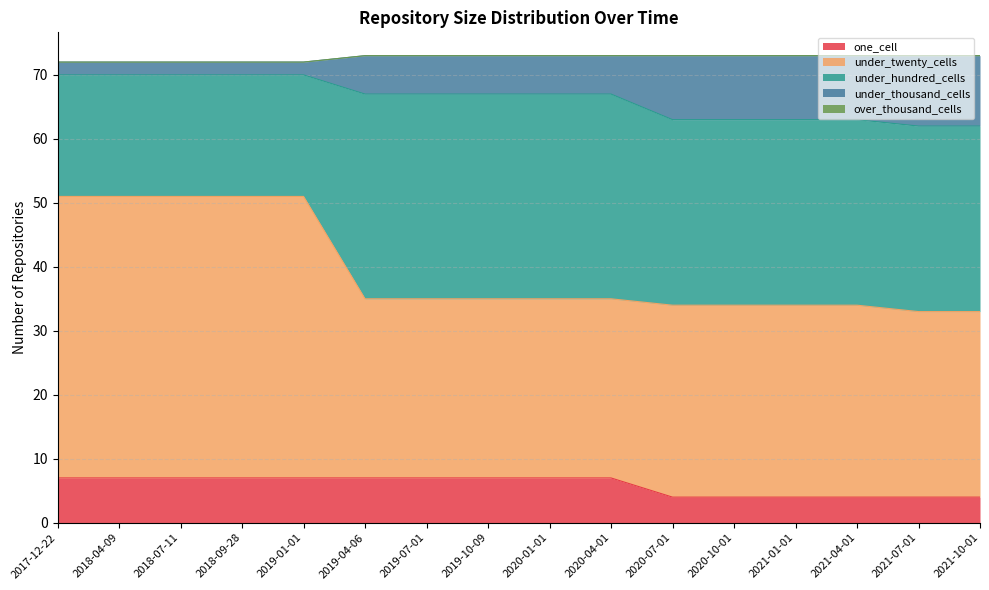

True or false: one_cell has a value of 11 at 2018-09-28.

False